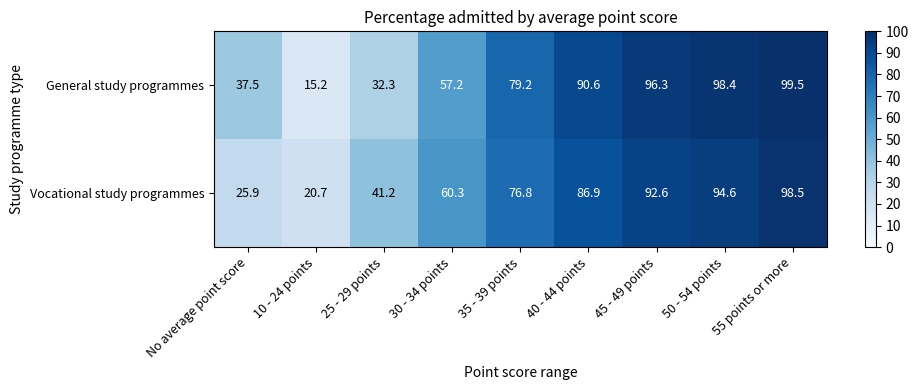

At which label does General study programmes first exceed 79?

35 - 39 points